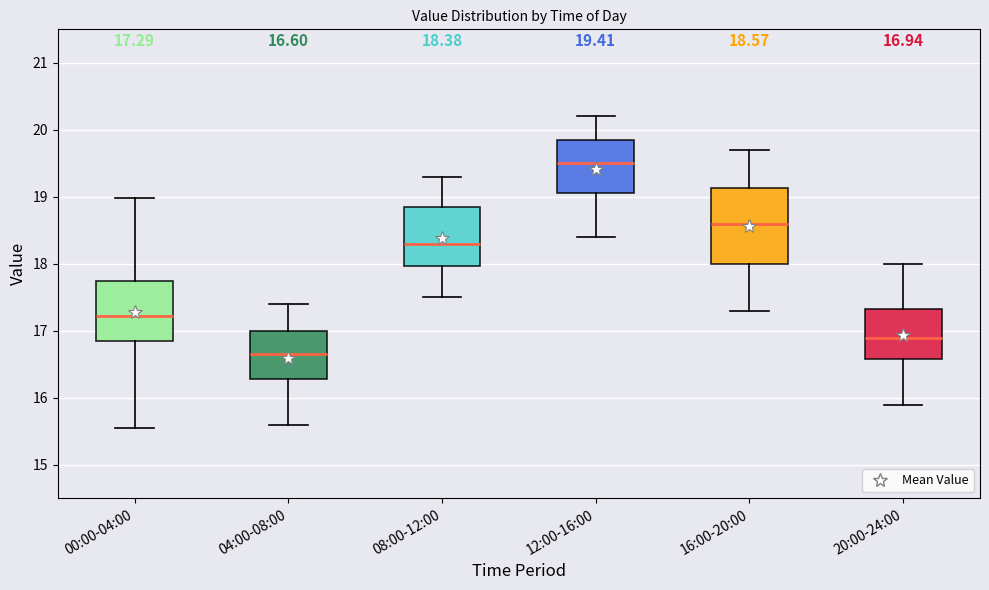

Which box is the tallest, from its lower edge to its upper edge?

16:00-20:00